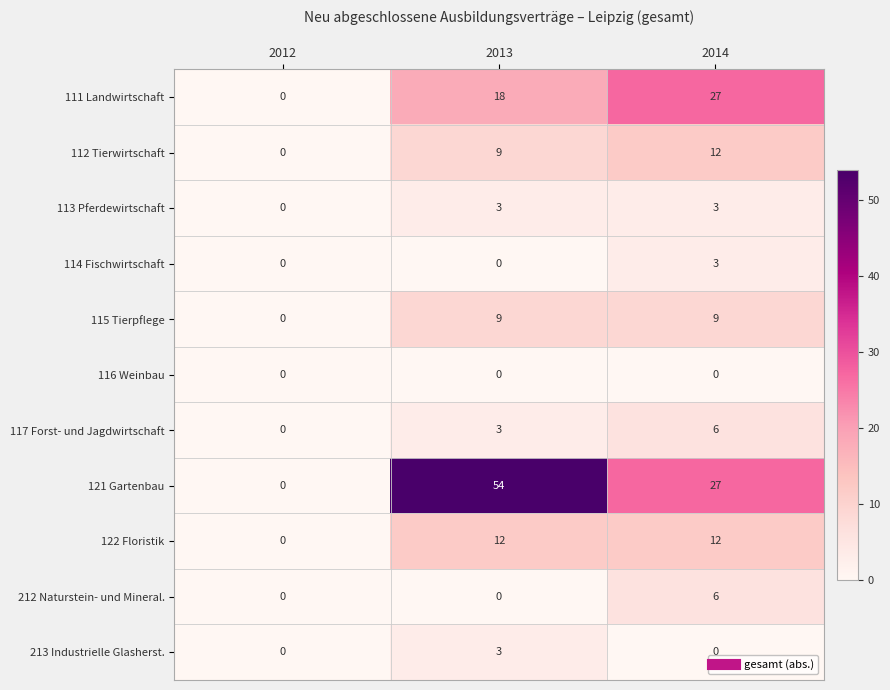

What is the difference between the 114 Fischwirtschaft values at 2013 and 2014?

3